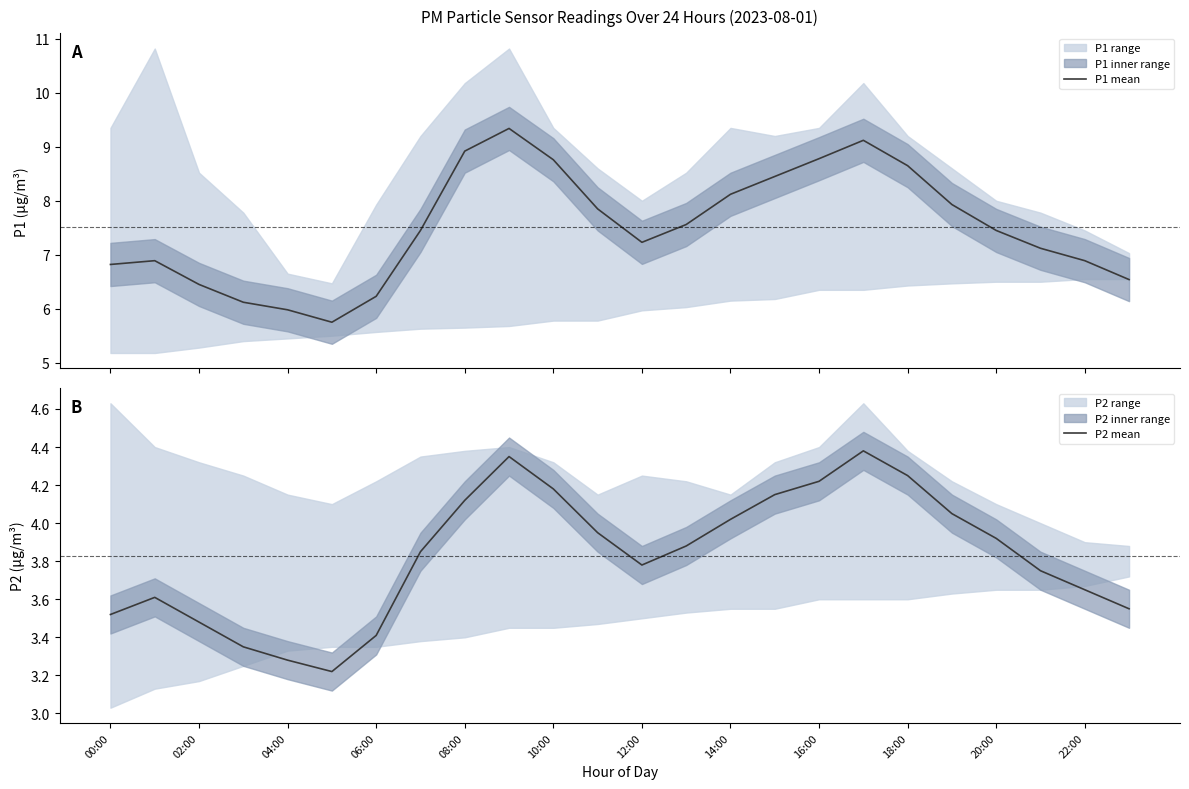

Is it true that P2 mean equals 5.1 at 06:00?

False